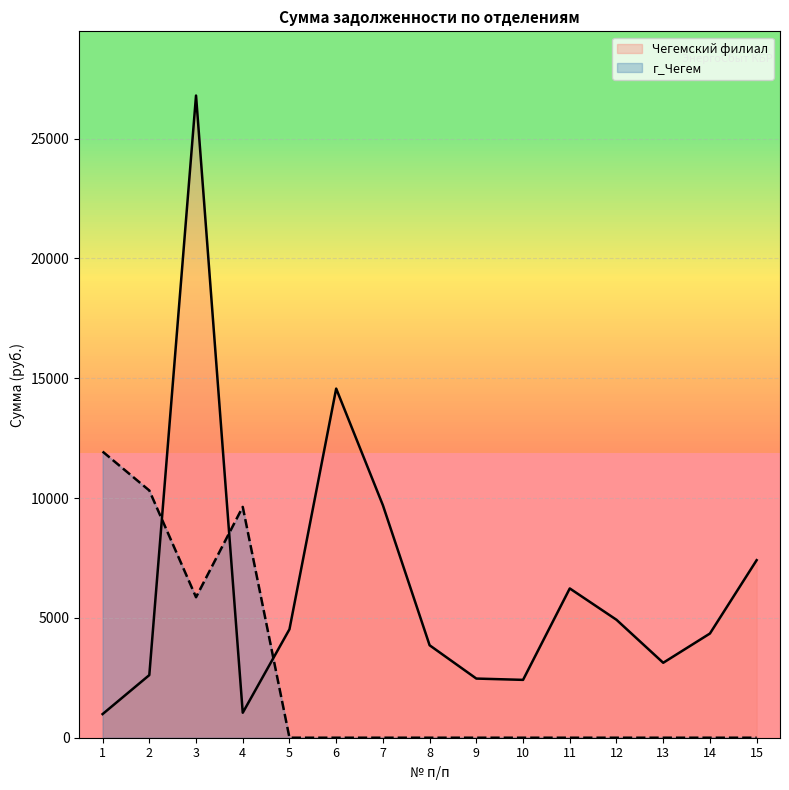

How many lines are shown in the chart?

2